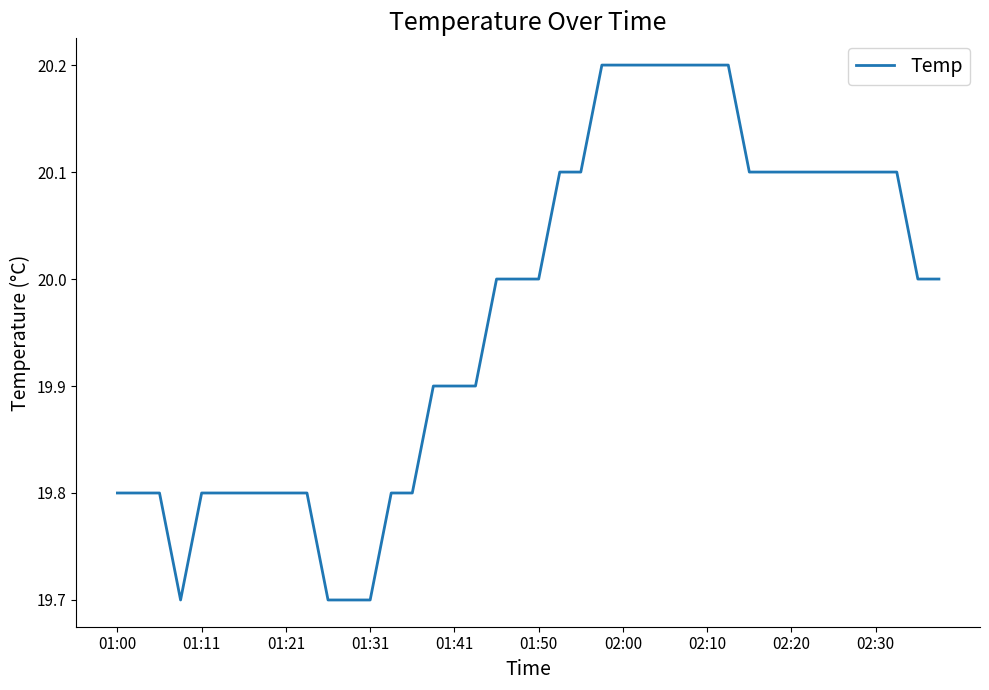

What is the difference between the maximum and minimum values?

0.5